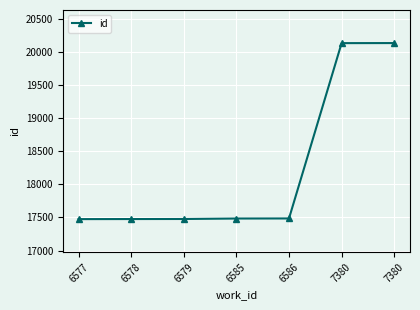

Rank the categories by value from lowest to highest.

6577, 6578, 6579, 6585, 6586, 7380, 7380